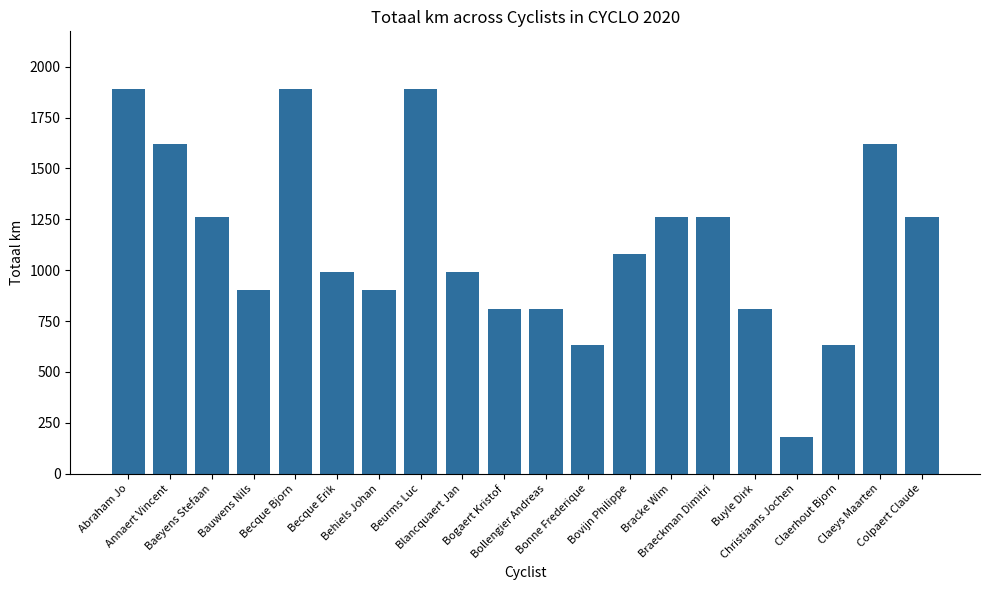

The value at Baeyens Stefaan is 1260. True or false?

True